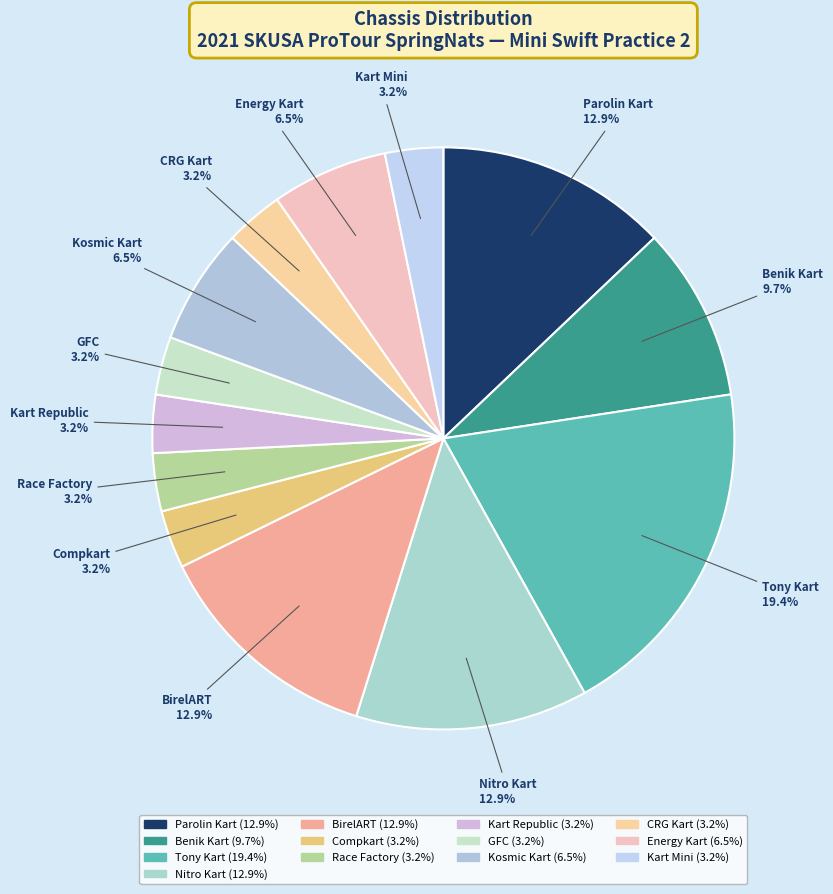

To the nearest percent, what is the average slice percentage?

8%